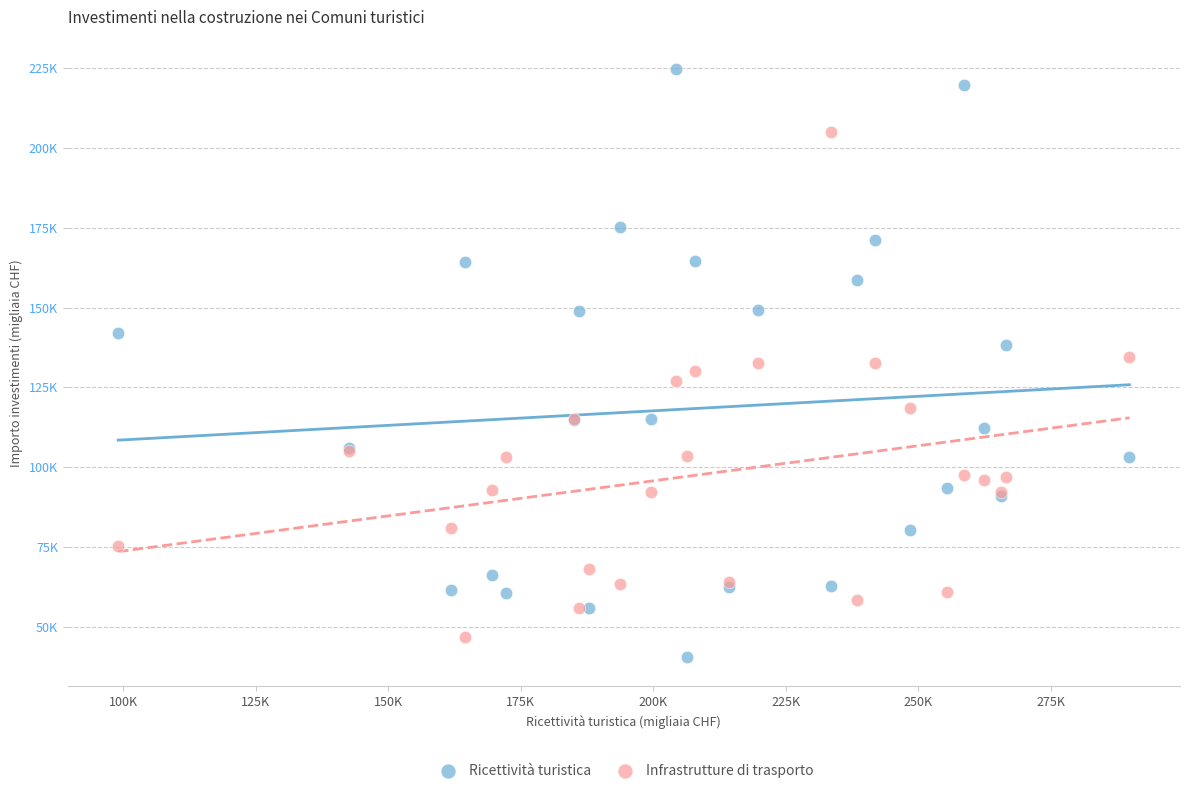

Which series reaches the minimum Y coordinate?

Ricettività turistica